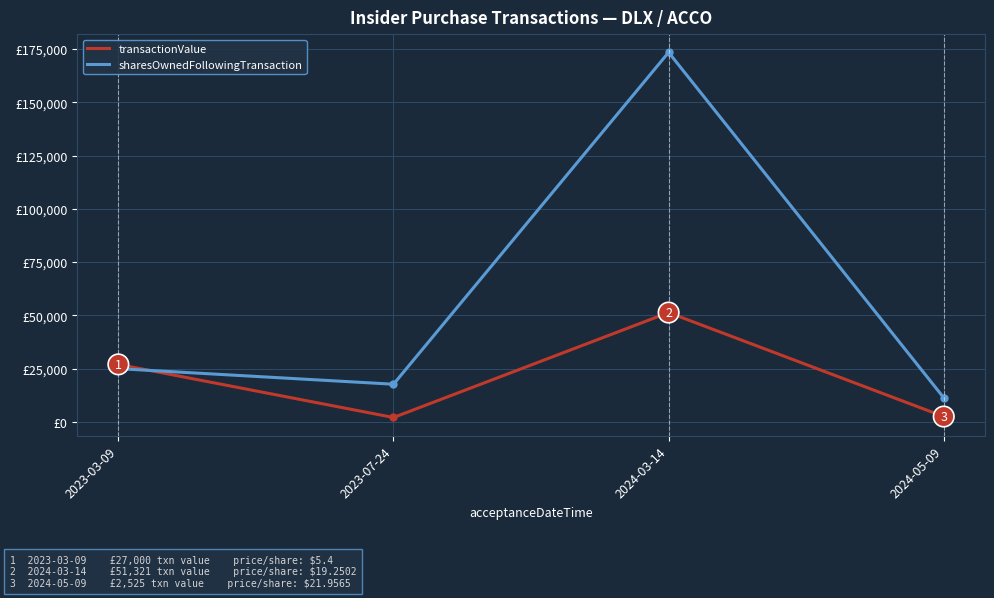

List the series in order of their peak value, lowest first.

transactionValue, sharesOwnedFollowingTransaction